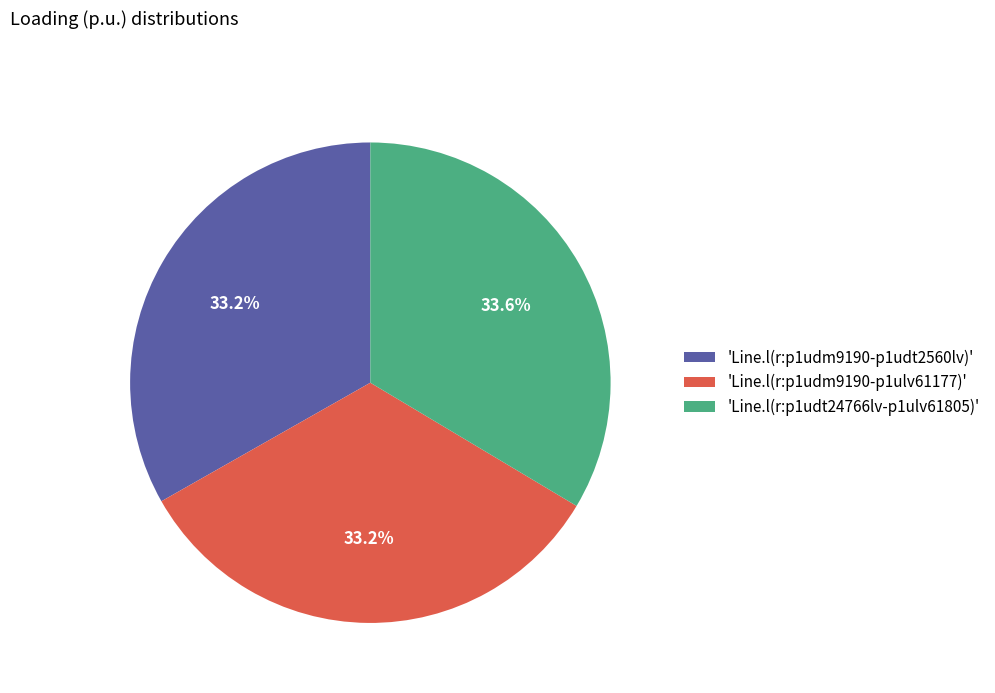

Approximately how many times larger is the value at 'Line.l(r:p1udt24766lv-p1ulv61805)' compared to 'Line.l(r:p1udm9190-p1ulv61177)'?

1.0